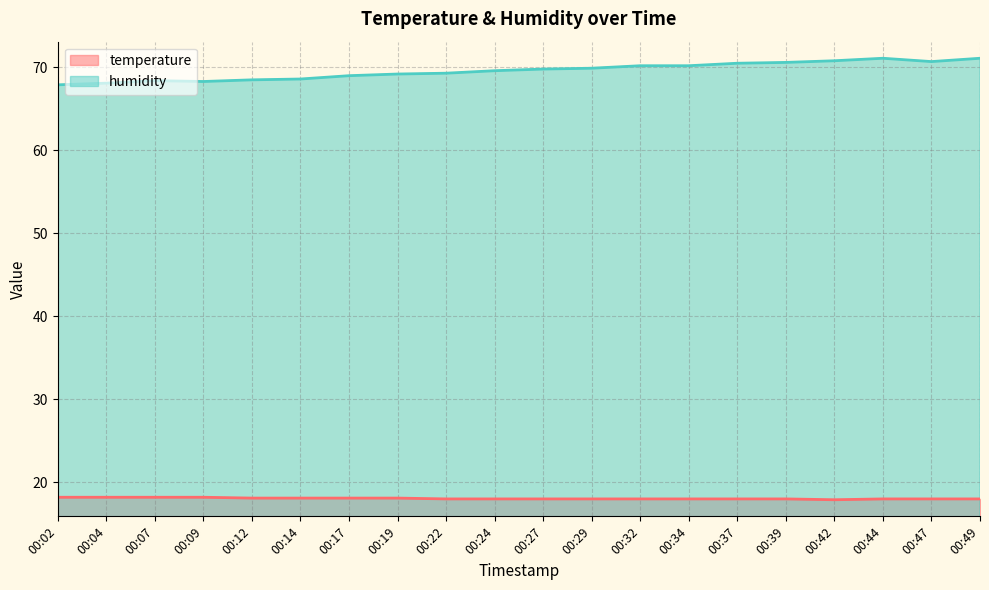

What is the difference between the highest and lowest values at 00:02?

49.7